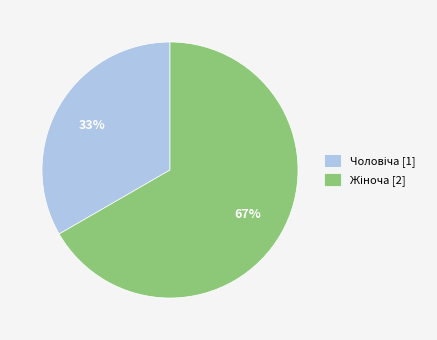

To the nearest percent, what is the average slice percentage?

50%